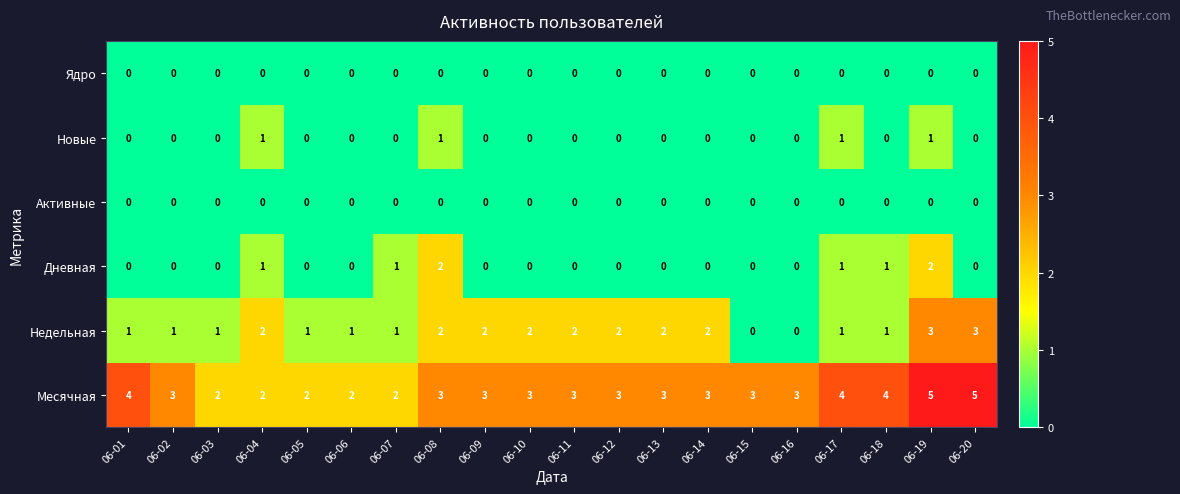

What is the spread (max minus min) of values at 06-13?

3